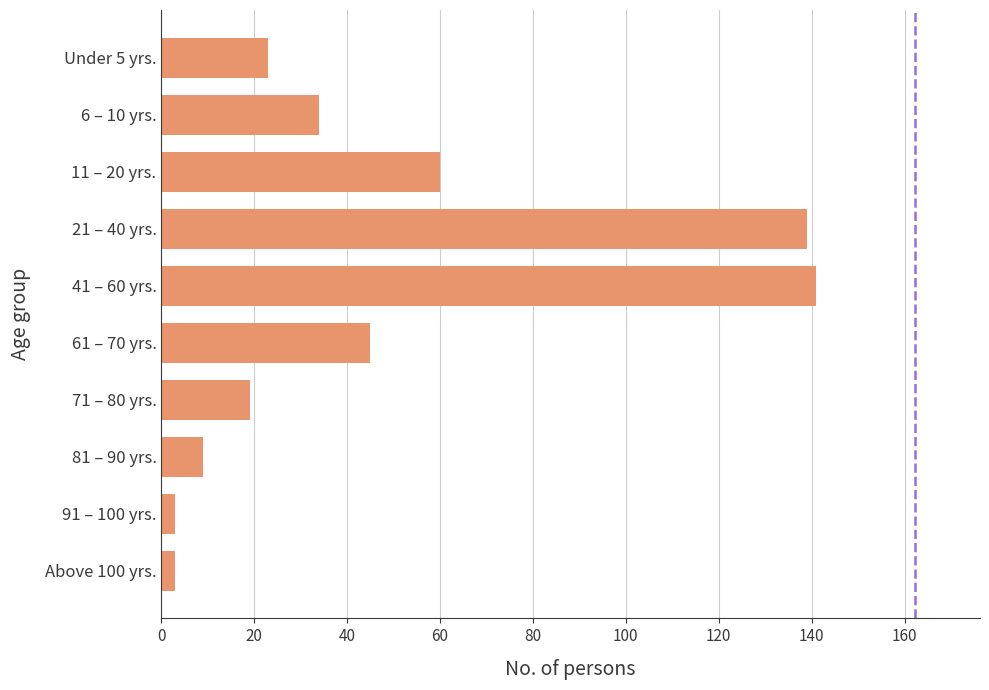

What is the greatest value displayed?

141